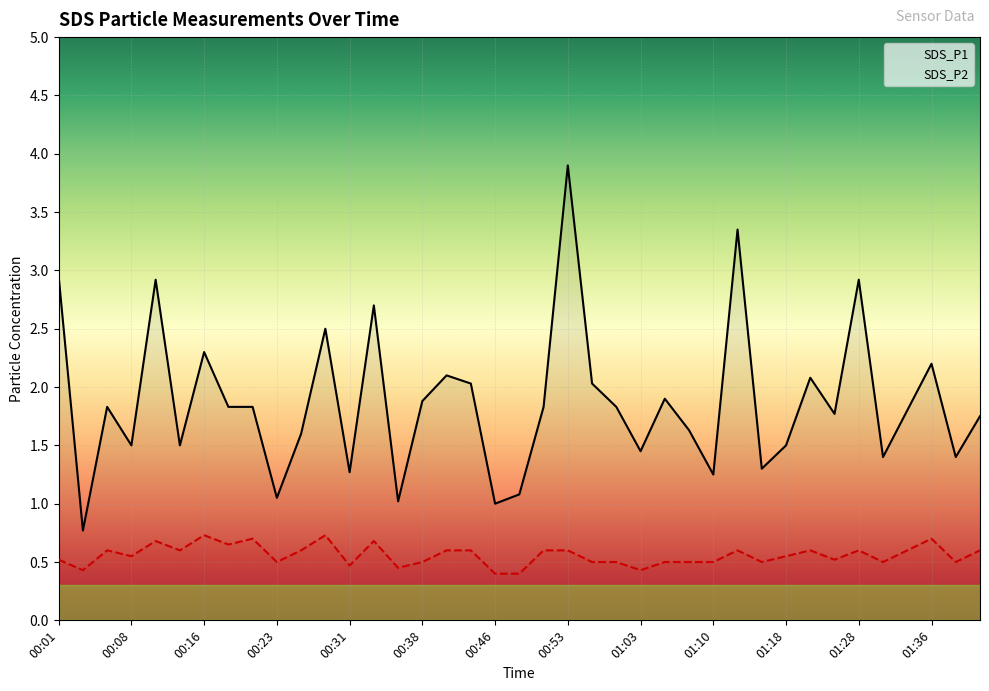

What is the difference between the maximum and minimum values in the SDS_P2 series?

0.3